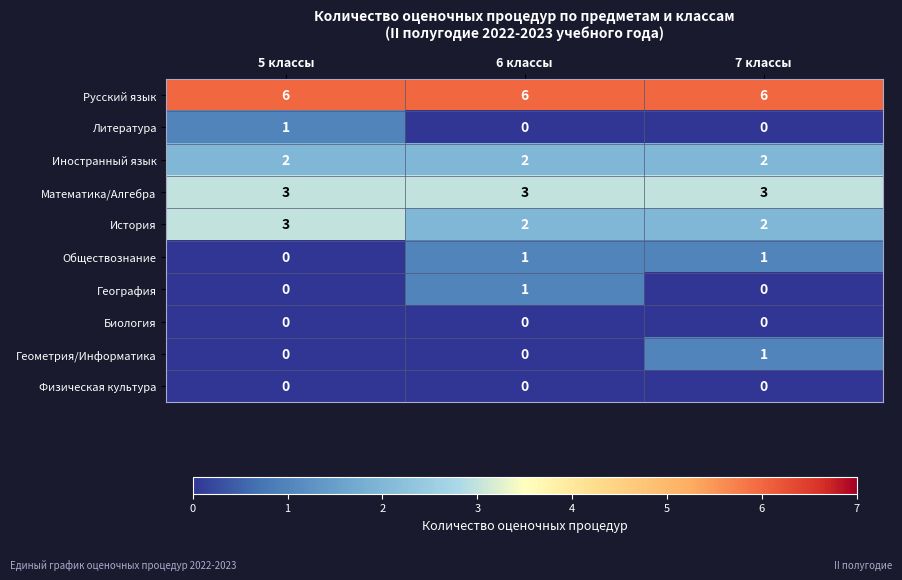

What is the average value of the Математика/Алгебра series?

3